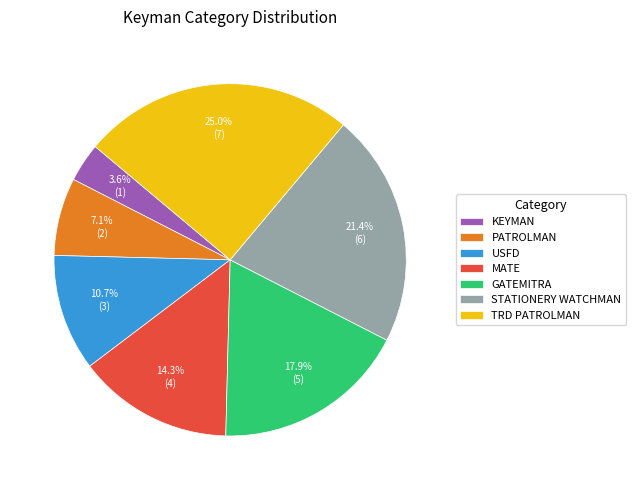

How many segments does this pie chart have?

7